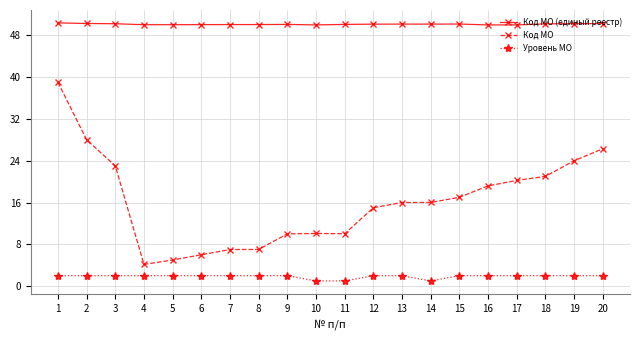

True or false: Уровень МО and Код МО intersect in this chart.

False